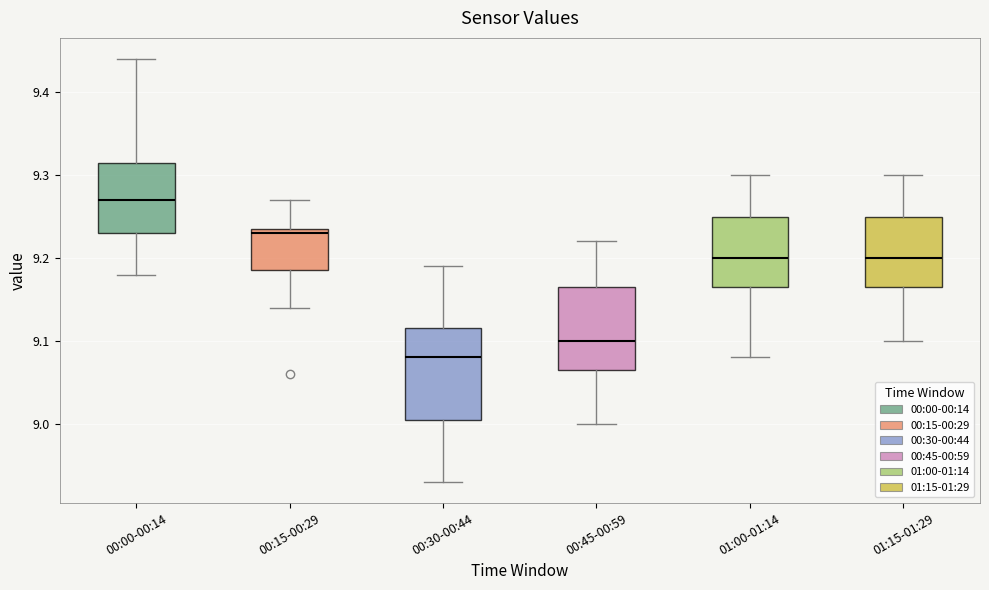

Where is the lower edge of the box for 01:15-01:29 on the y-axis? The values are not printed on the chart, so give them approximately, as read against the axis.

9.17